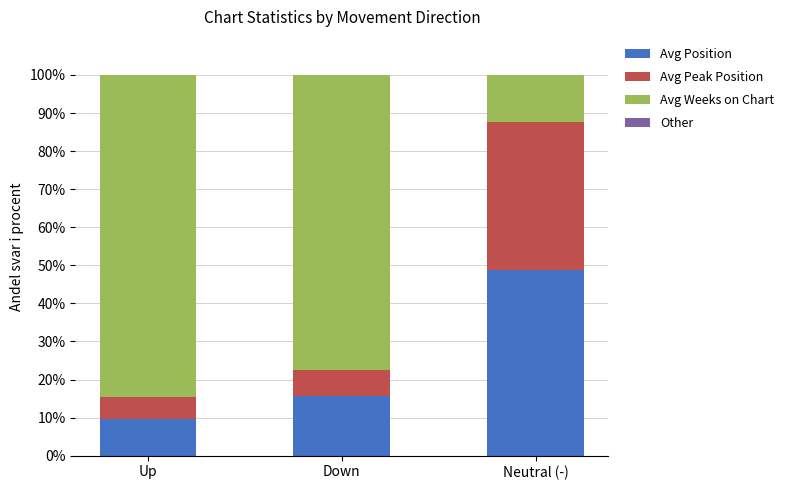

Which category has the highest value in the Avg Position series?

Neutral (-)